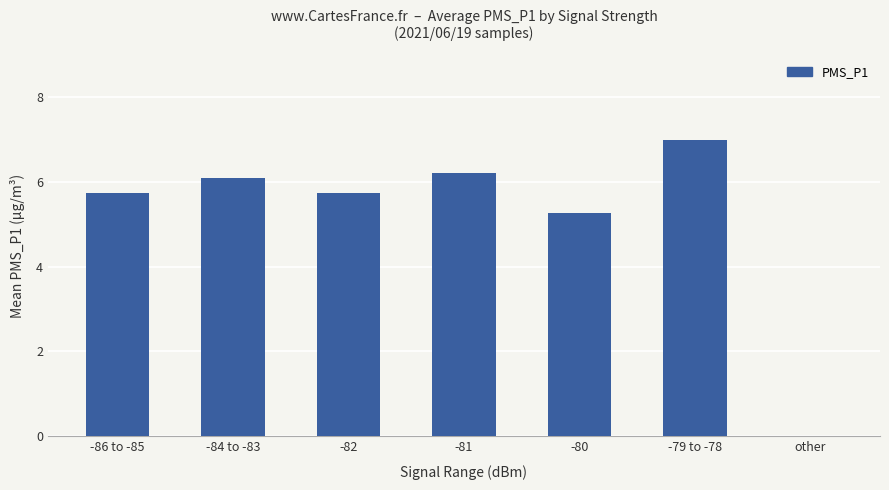

Reading right to left, list all the values displayed in this chart.

0.0	7.0	5.3	6.2	5.8	6.1	5.8